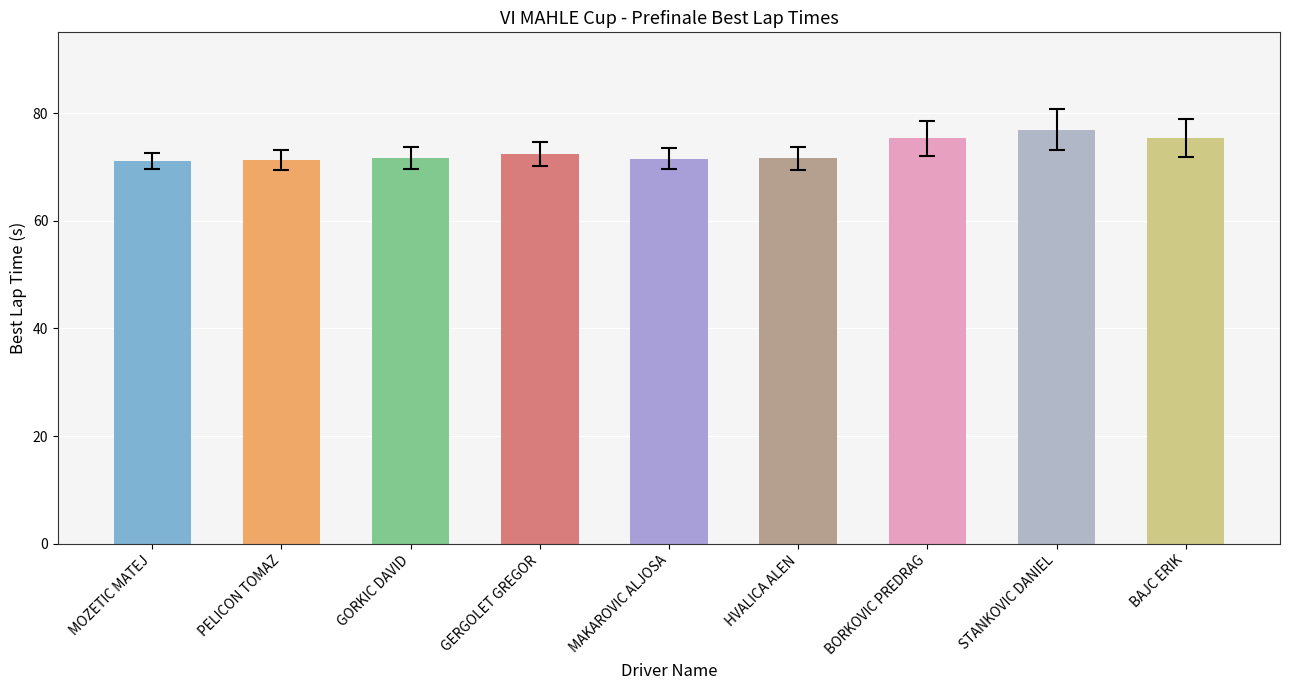

What is the label of the 5th bar from the right?

MAKAROVIC ALJOSA